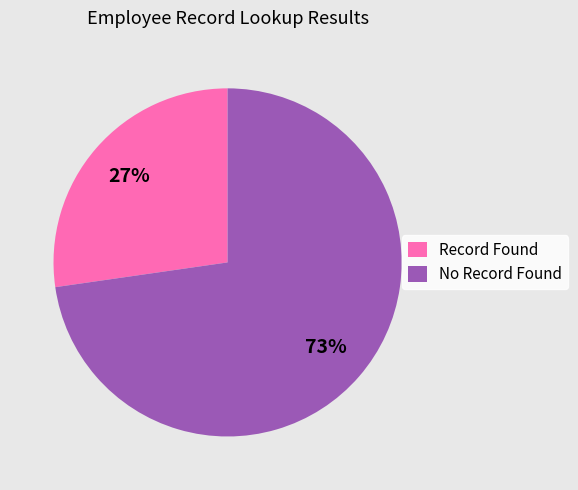

What is the ratio of the value at Record Found to the value at No Record Found?

0.4